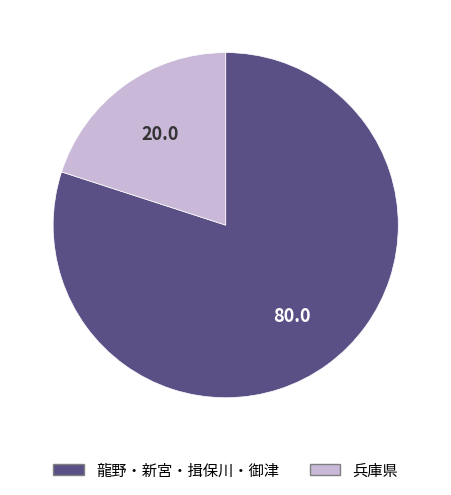

Does any single category account for the majority?

Yes